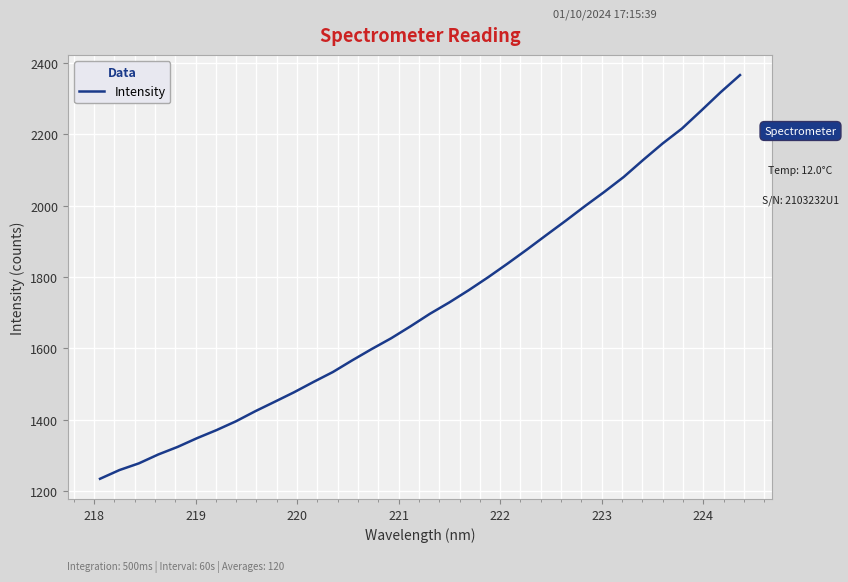

What is the difference between the maximum and minimum values?

1131.4